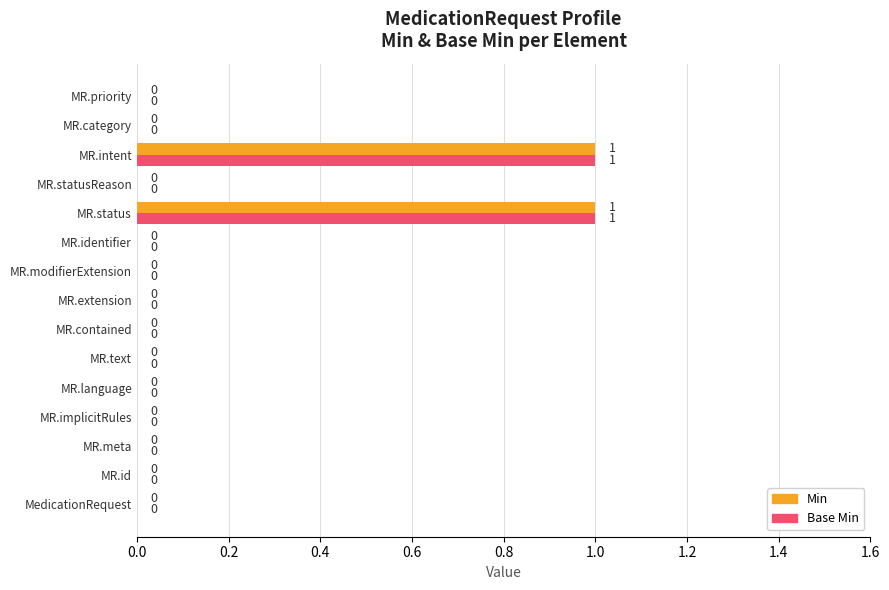

Is it true that Min equals -1 at MR.contained?

False